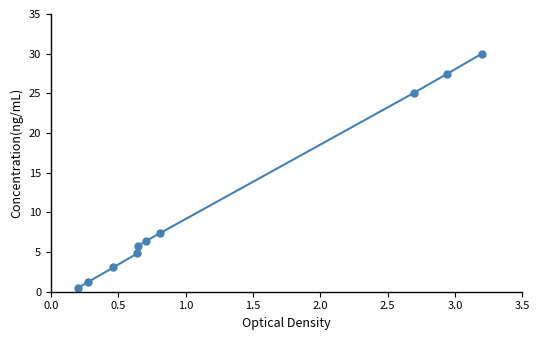

True or false: the data has more than 1 interior local peaks.

False